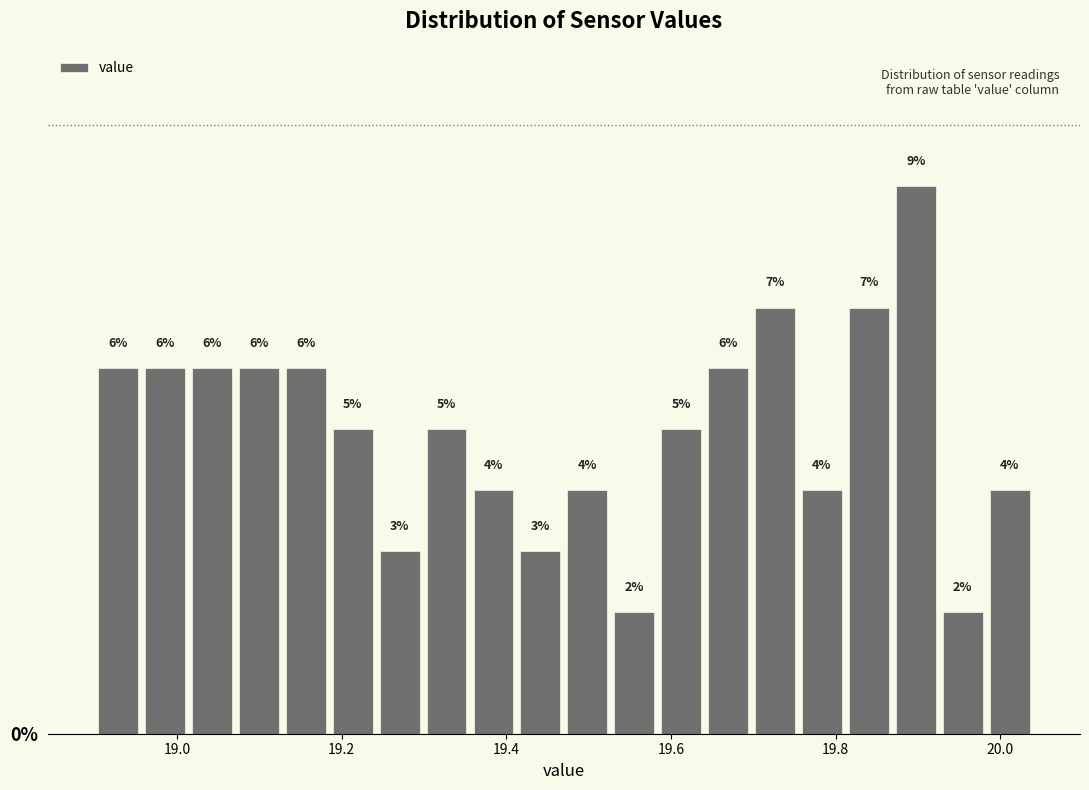

Read against the x-axis, roughly where is the centre of the tallest bar?

19.90